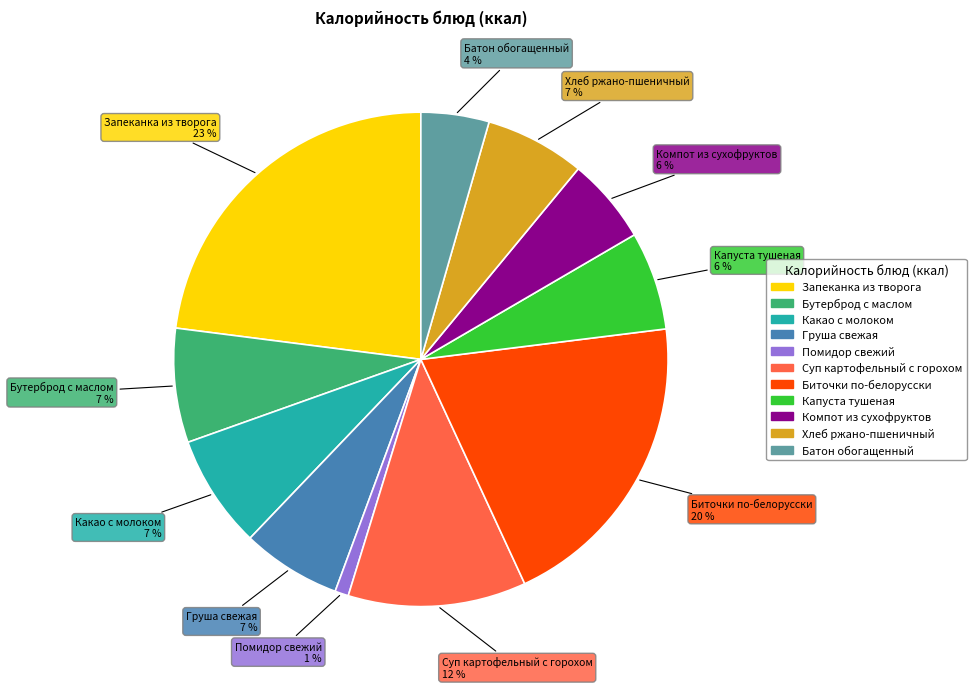

Between Помидор свежий and Бутерброд с маслом, which is larger?

Бутерброд с маслом